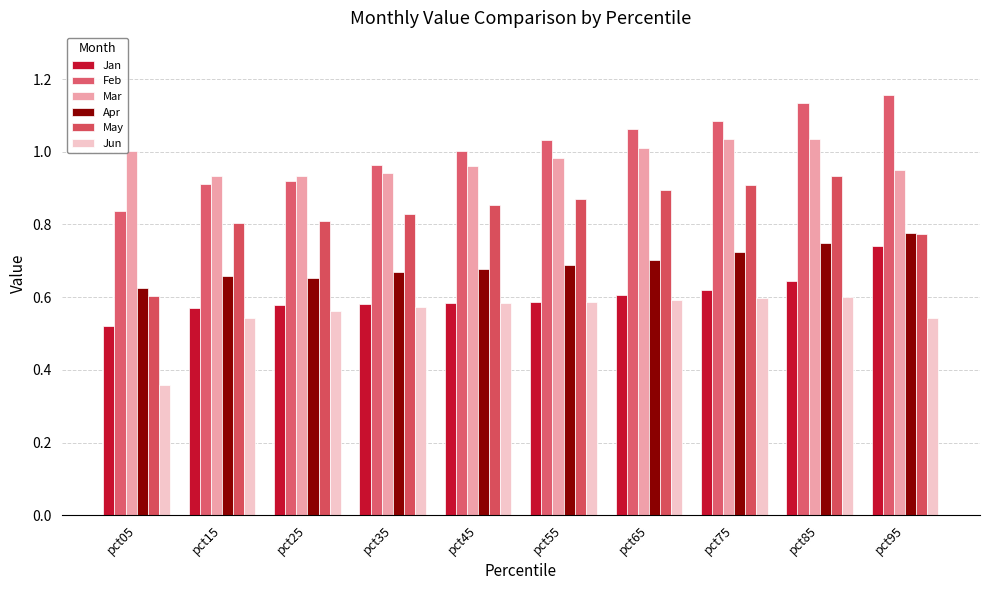

Which category has the lowest value across all series?

pct05